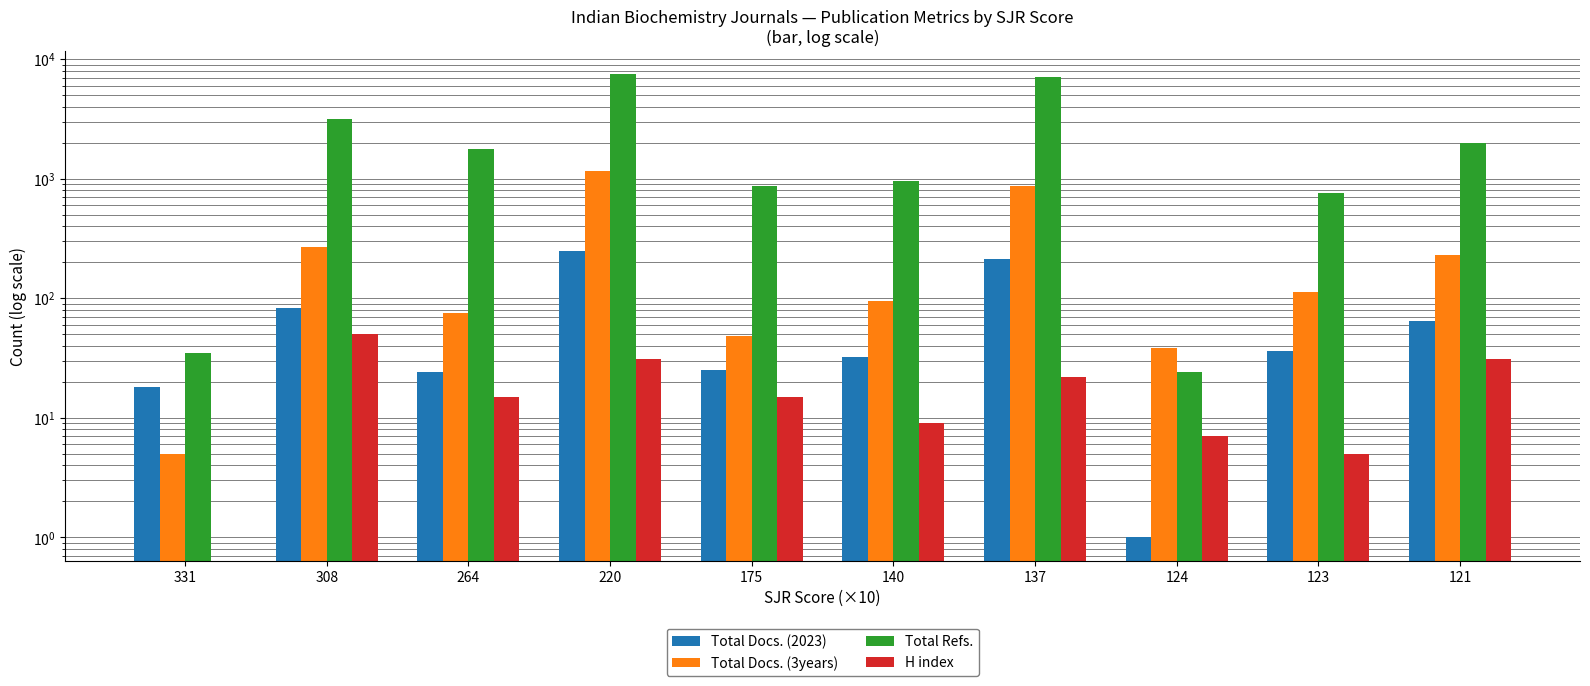

At which category does the chart reach its minimum across all series?

331